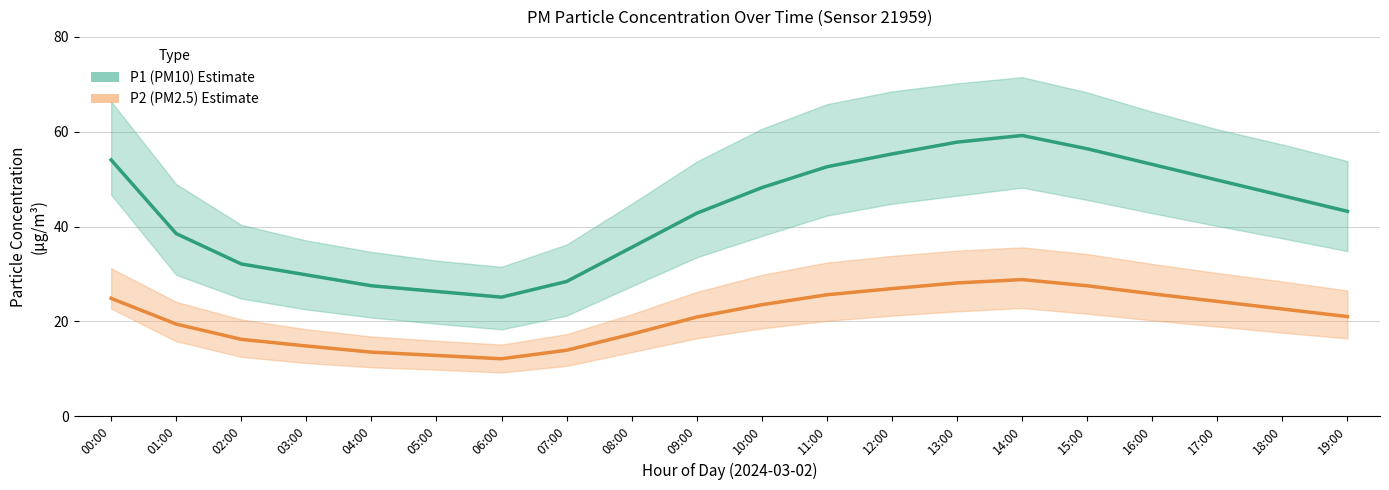

True or false: P1 (PM10) Estimate and P2 (PM2.5) Estimate cross at least once.

False